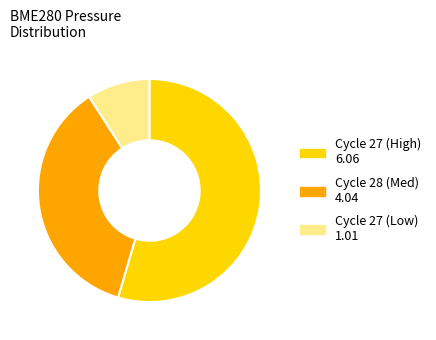

Is there a majority slice in this chart?

Yes